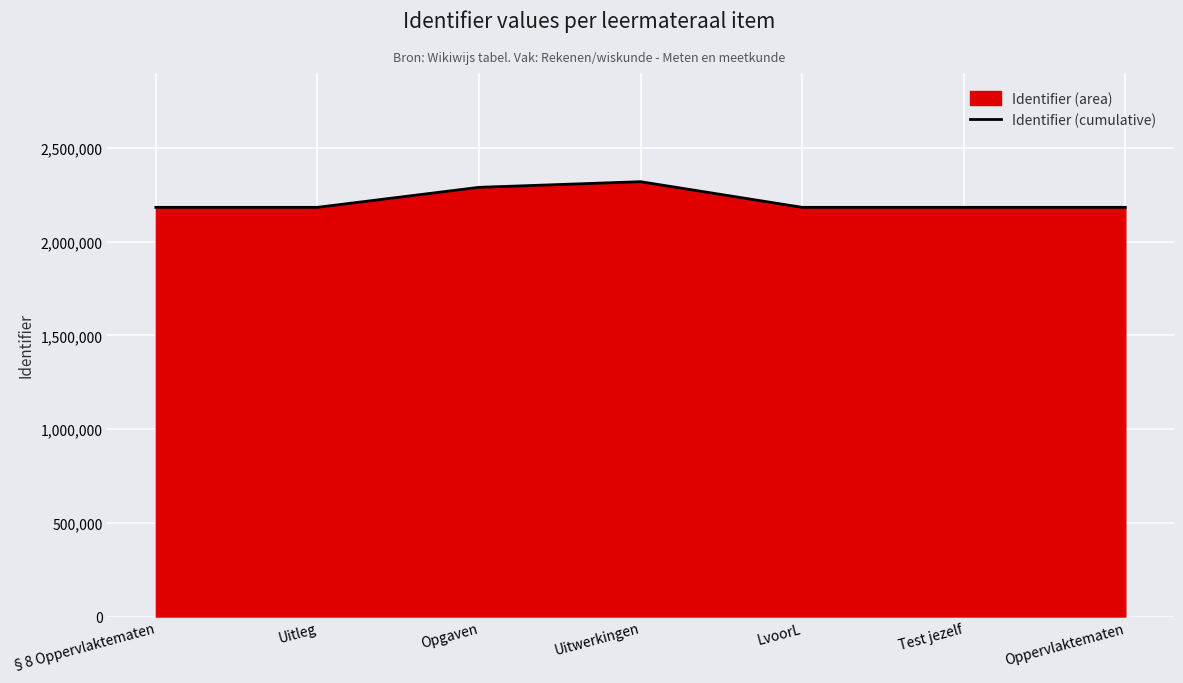

Is it true that the value at LvoorL is 2182801?

True